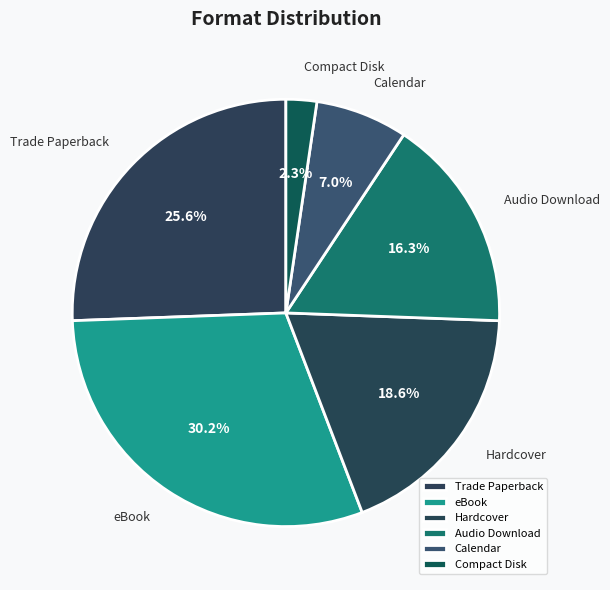

Which slice is the largest?

eBook